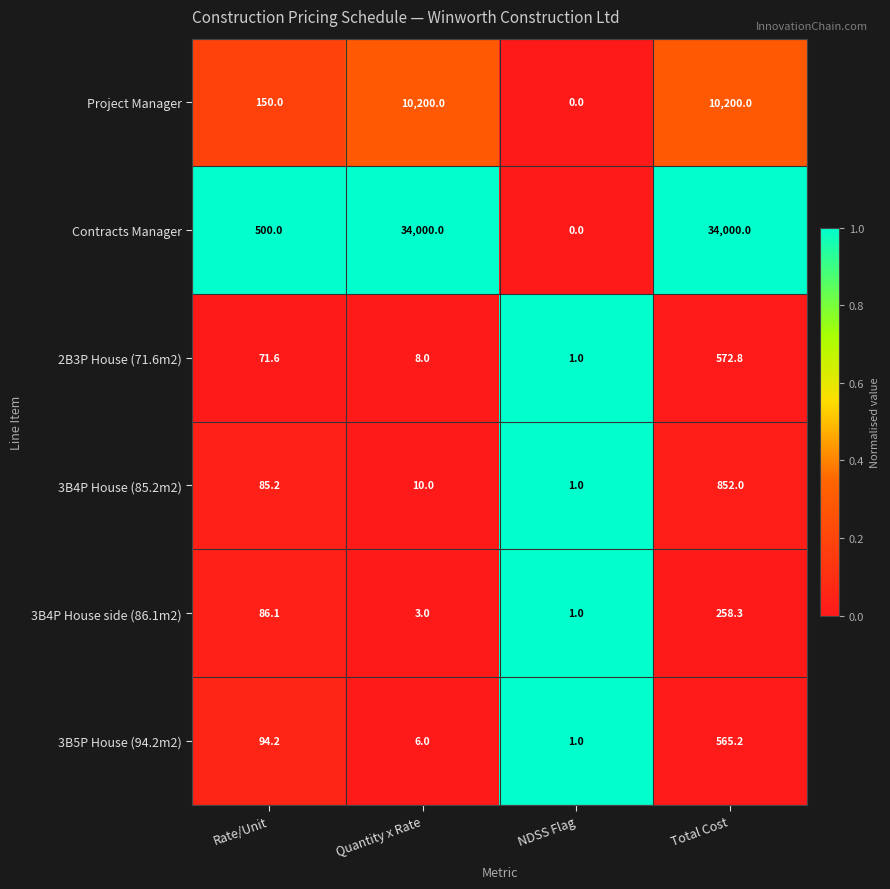

At which category is the sum across all series the highest?

Total Cost